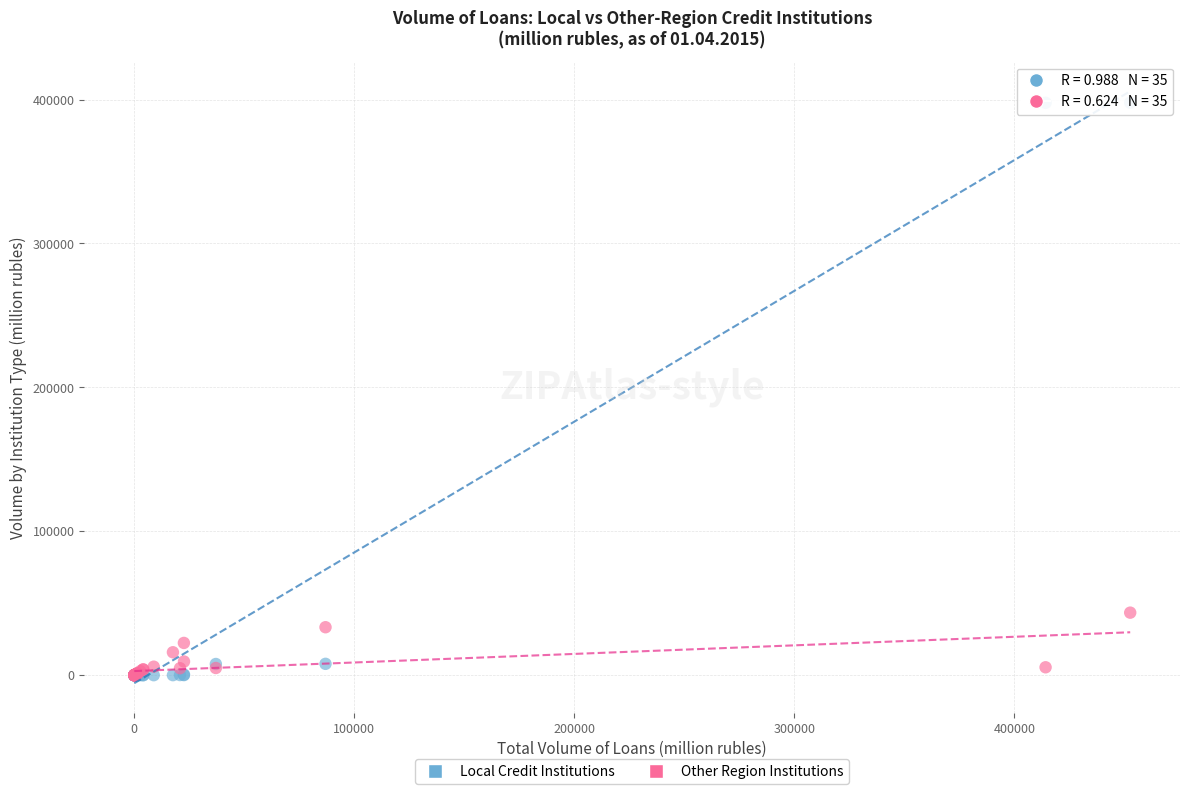

Across all series, what Y value is closest to 198910?

43453